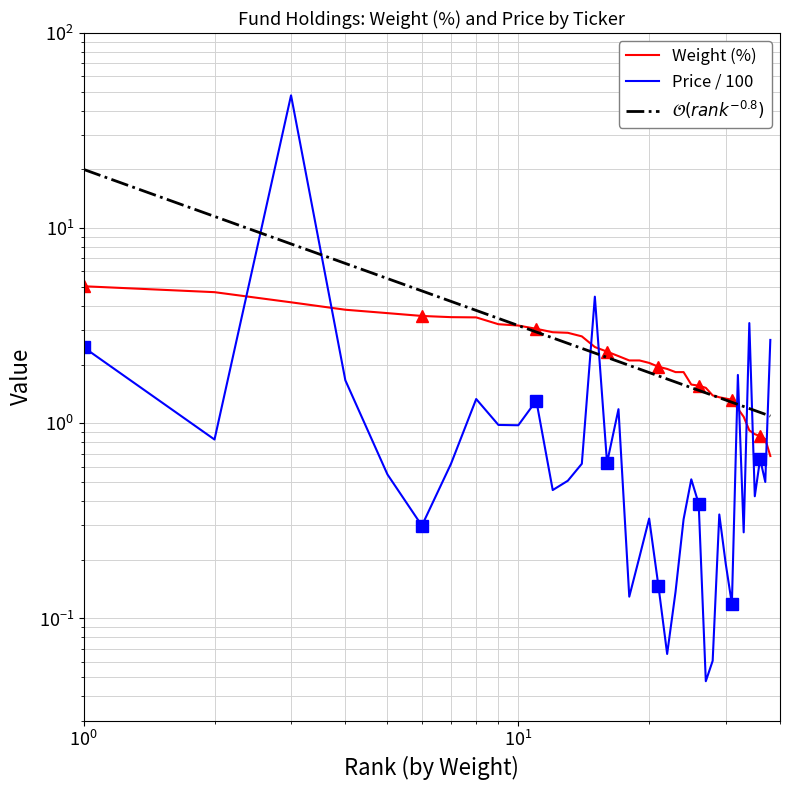

Which series has the largest total across all categories?

$\mathcal{O}(rank^{-0.8})$